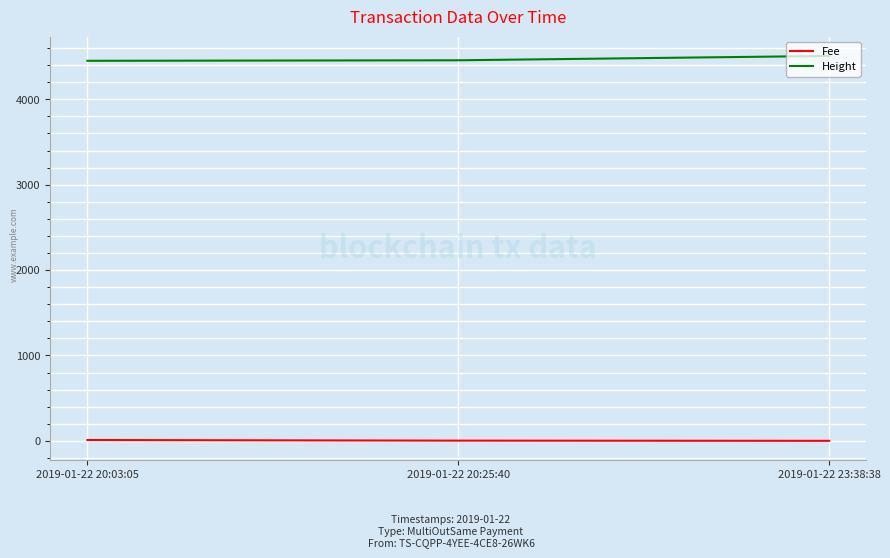

Rank the series by their maximum value, from lowest to highest.

Fee, Height